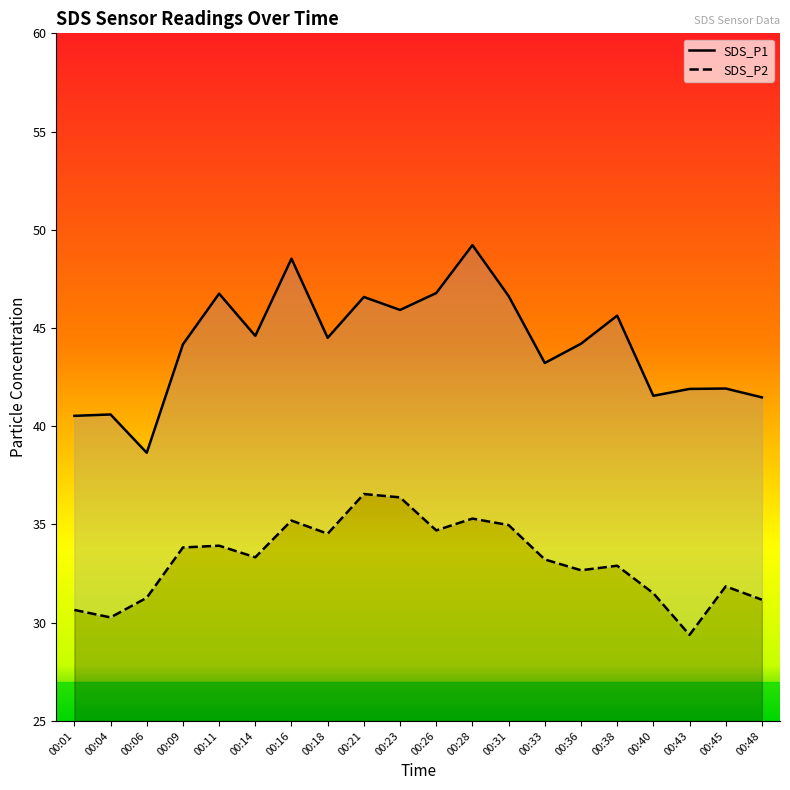

True or false: SDS_P2 and SDS_P1 intersect in this chart.

False